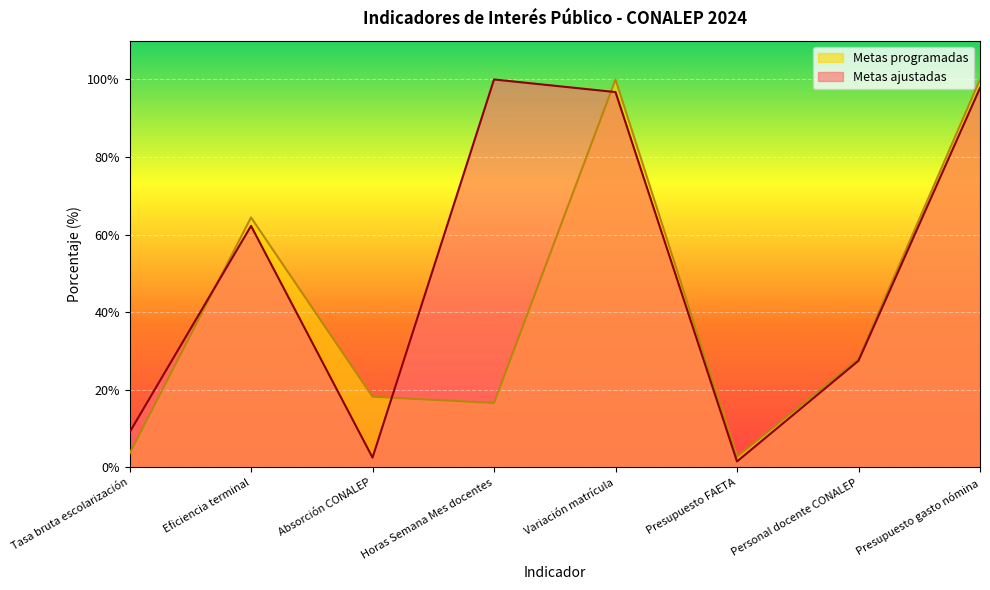

How many data points does each series have?

8